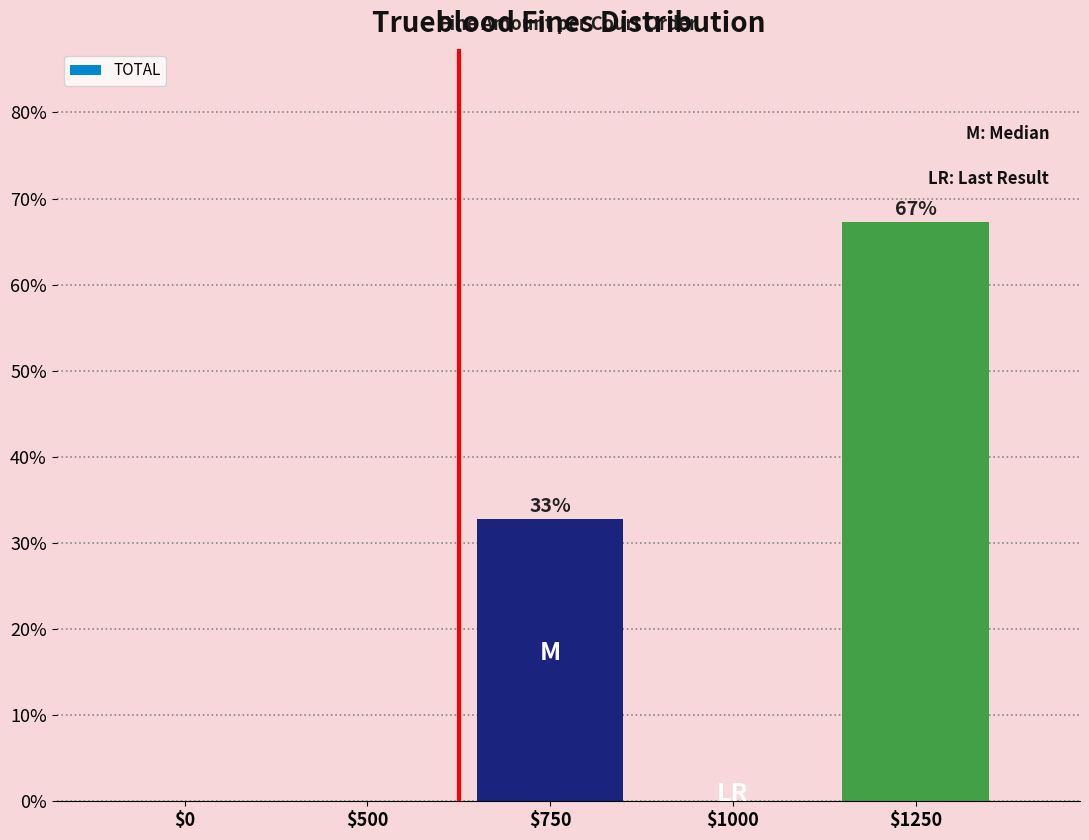

Is it true that the value at $750 is 6.9?

False